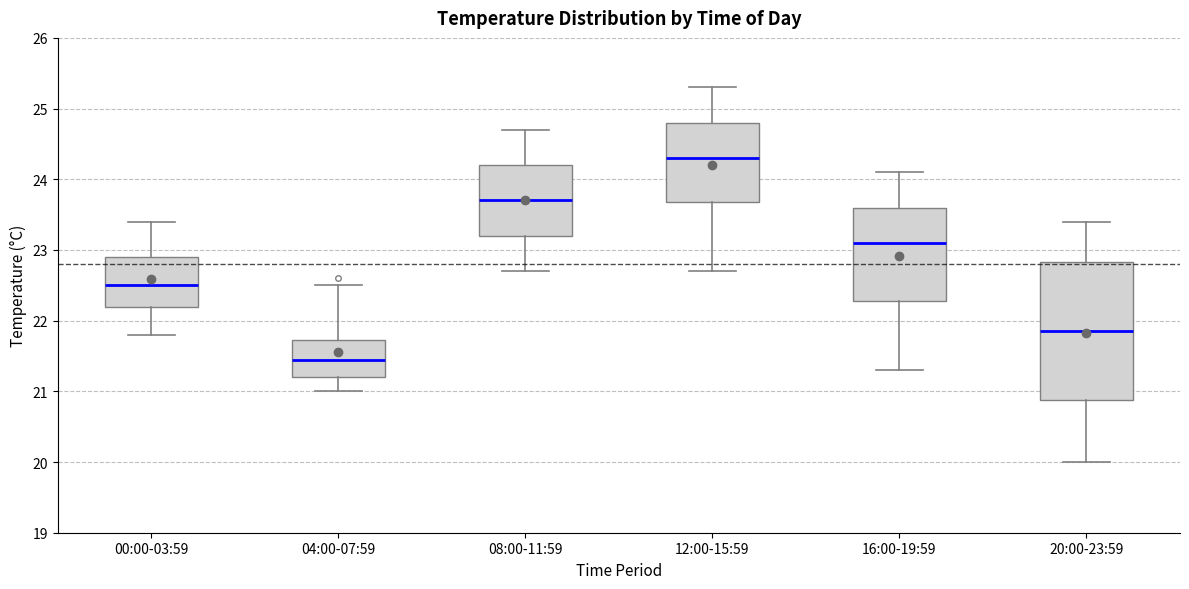

Which box's median line is the lowest?

04:00-07:59